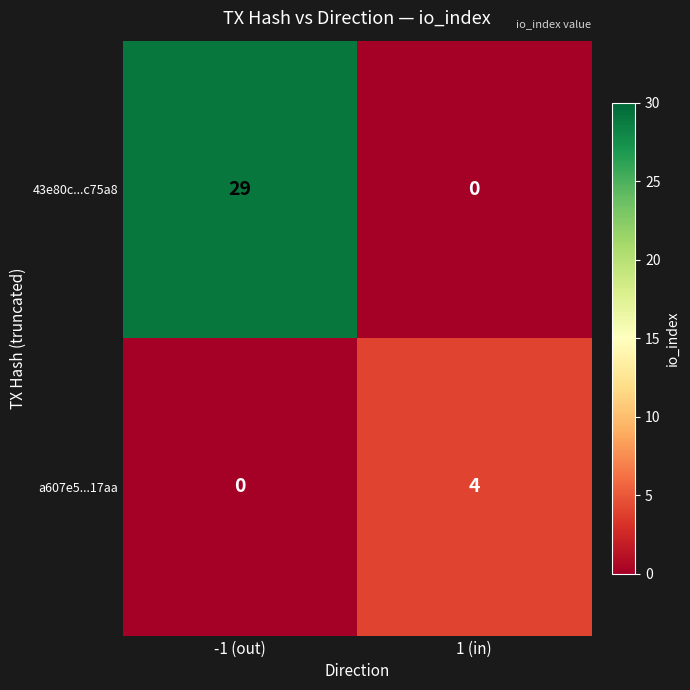

List the series in order of their overall mean, lowest first.

a607e5...17aa, 43e80c...c75a8